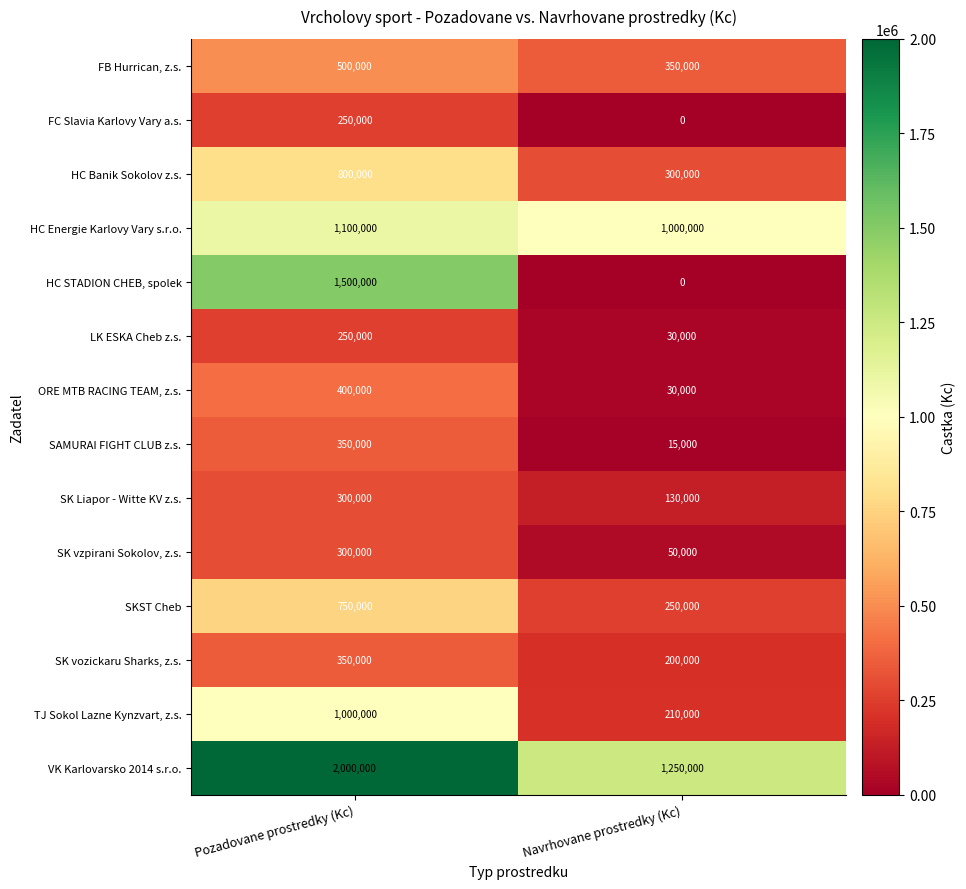

At which category is the sum across all series the highest?

Pozadovane prostredky (Kc)